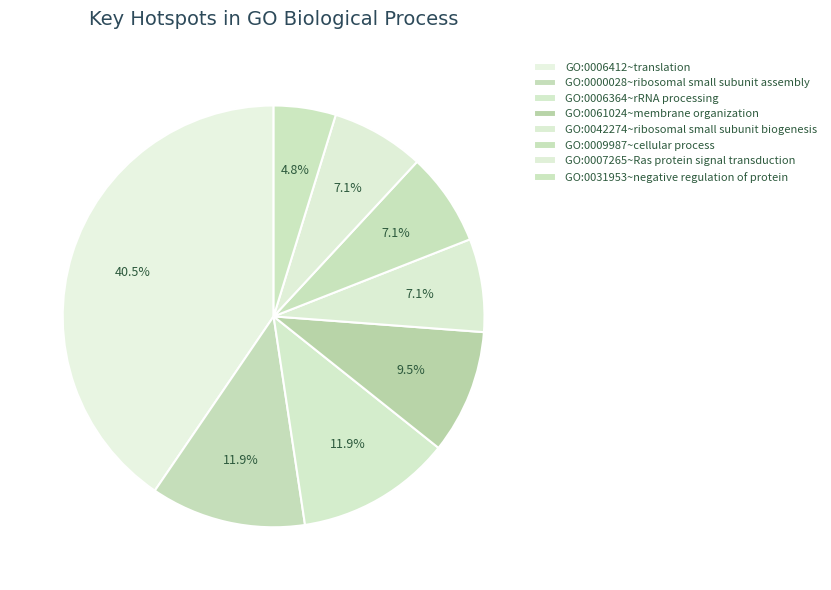

True or false: GO:0009987~cellular process accounts for 1% of the total.

False